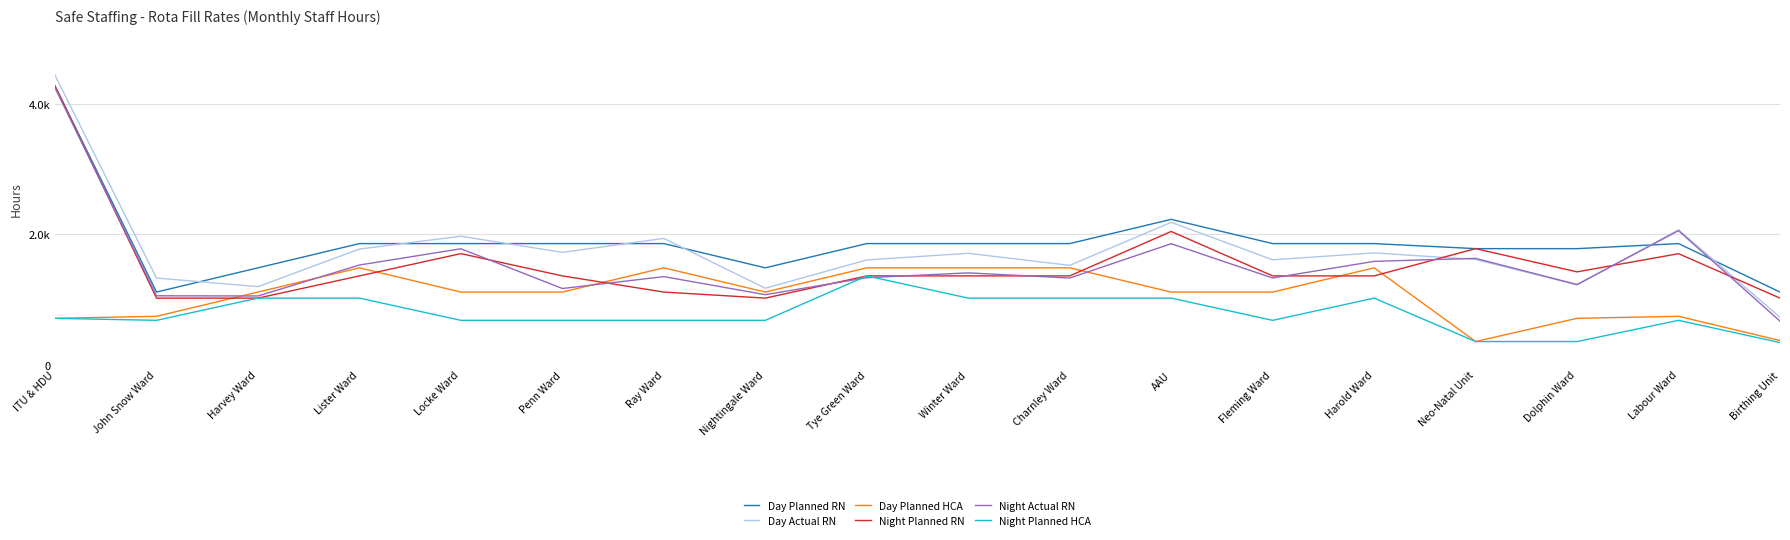

Reading left to right, what are all the values shown in this chart?

Day Planned RN: 4278.0	1116.0	1488.0	1860.0	1860.0	1860.0	1860.0	1488.0	1860.0	1860.0	1860.0	2232.0	1860.0	1860.0	1782.5	1782.5	1860.0	1116.0
Day Actual RN: 4442.0	1331.2	1199.2	1776.2	1972.9	1725.5	1939.4	1175.0	1609.3	1711.0	1526.0	2186.5	1611.0	1716.9	1616.3	1226.8	2071.4	728.5
Day Planned HCA: 713.0	744.0	1116.0	1488.0	1116.0	1116.0	1488.0	1116.0	1488.0	1488.0	1488.0	1116.0	1116.0	1488.0	356.5	713.0	744.0	372.0
Night Planned RN: 4278.0	1023.0	1023.0	1364.0	1706.0	1364.0	1116.0	1023.0	1364.0	1364.0	1364.0	2046.0	1364.0	1364.0	1782.5	1426.0	1705.0	1023.0
Night Actual RN: 4249.0	1059.0	1056.0	1531.0	1780.8	1170.5	1353.0	1076.0	1336.6	1410.5	1331.0	1858.0	1332.0	1587.0	1633.2	1231.5	2058.2	670.5
Night Planned HCA: 713.0	682.0	1023.0	1023.0	682.0	682.0	682.0	682.0	1364.0	1023.0	1023.0	1023.0	682.0	1023.0	356.5	356.5	682.0	341.0